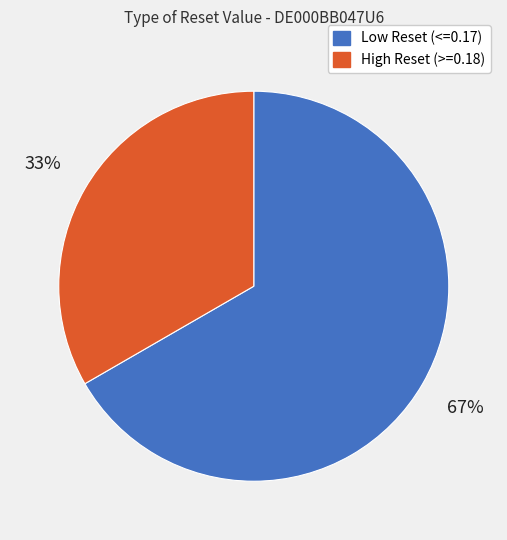

To the nearest percent, what is the average slice percentage?

50%